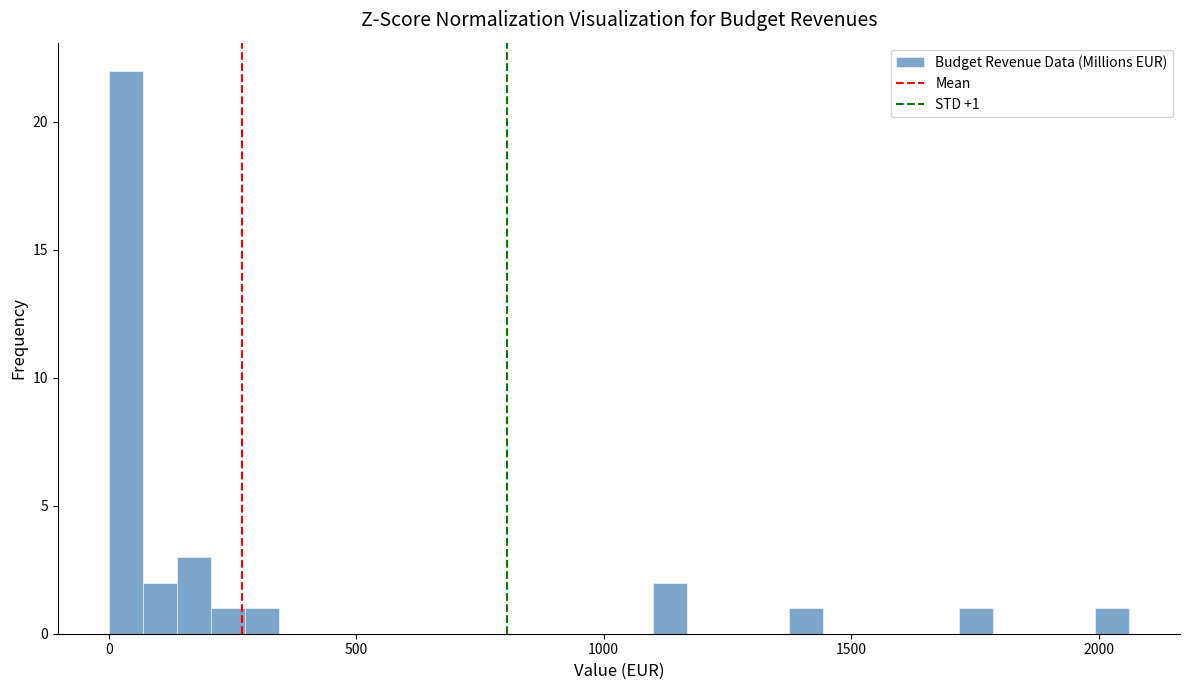

Around what value on the x-axis is the tallest bar? Give the approximate position of its centre, as read against the axis.

50